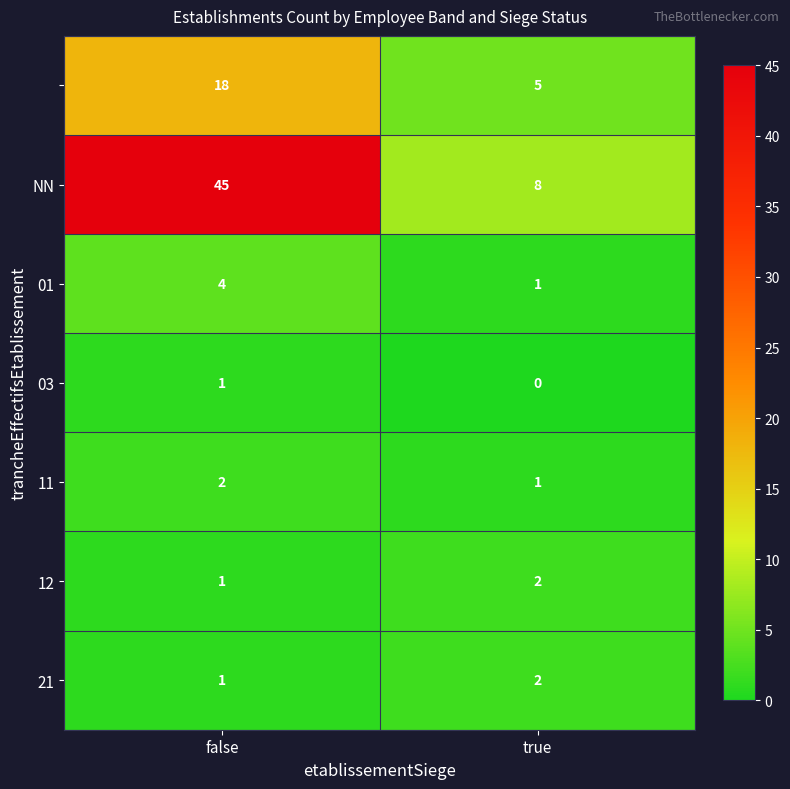

At which category is the sum across all series the highest?

false